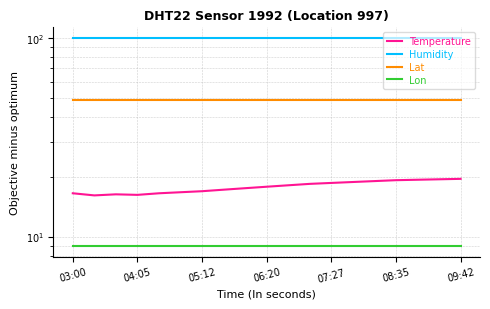

At which category does the chart reach its minimum across all series?

03:00